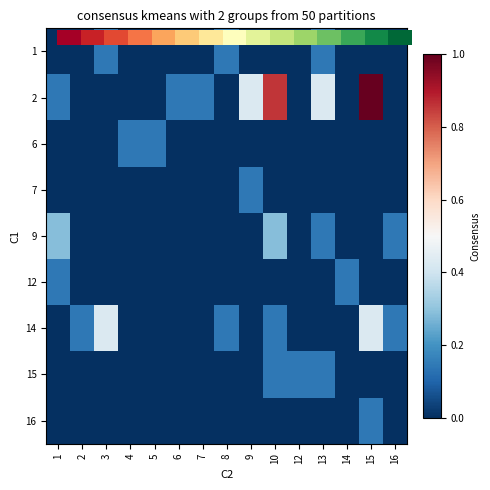

Which has a higher value, 16 or 6?

16